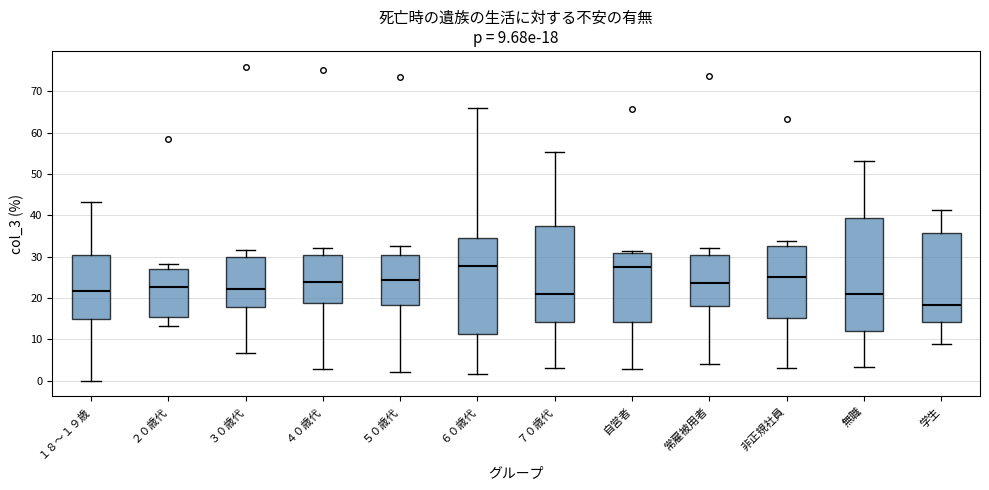

Comparing the boxes themselves (not the whiskers), which one is the tallest?

無職